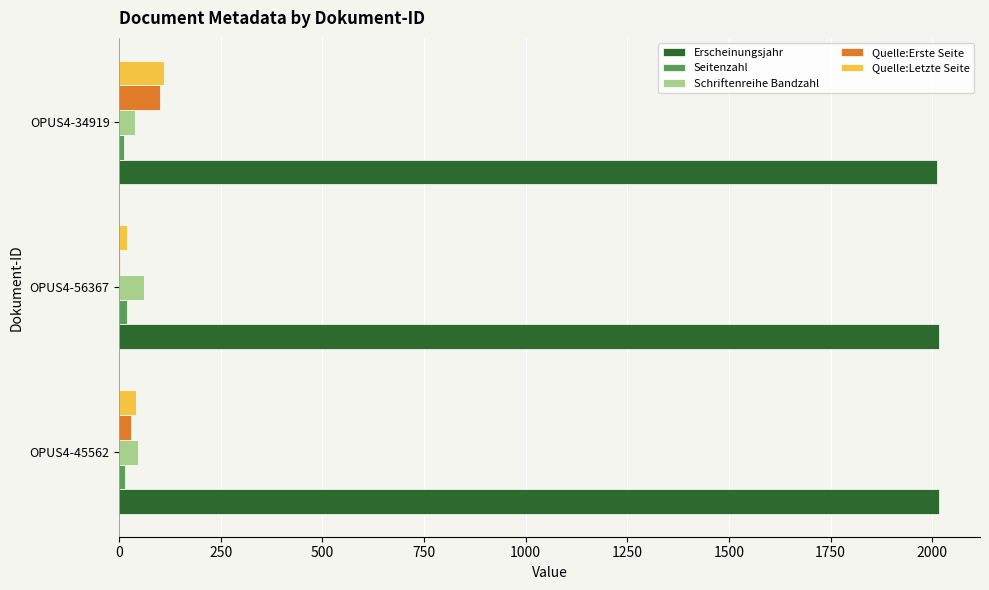

Is the value of Erscheinungsjahr at OPUS4-34919 greater than the value of Quelle:Letzte Seite at OPUS4-45562?

Yes